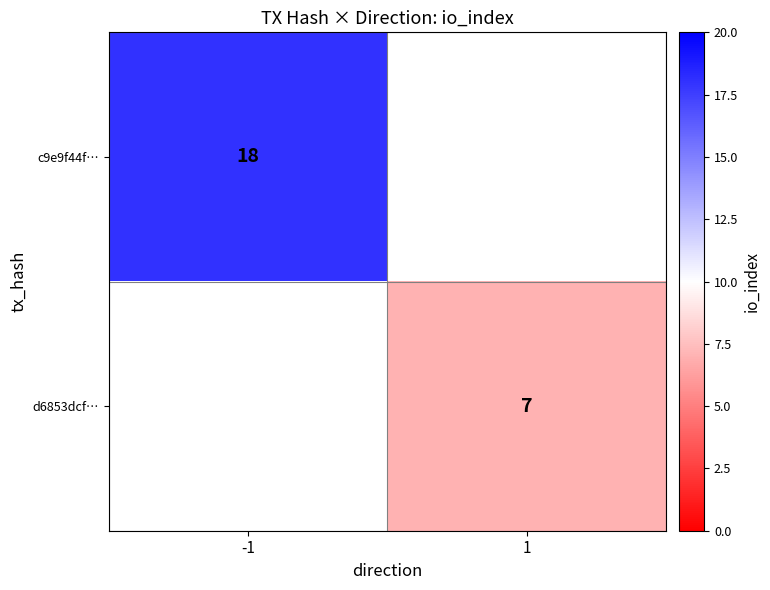

Is it true that d6853dcf… equals 7 at 1?

True